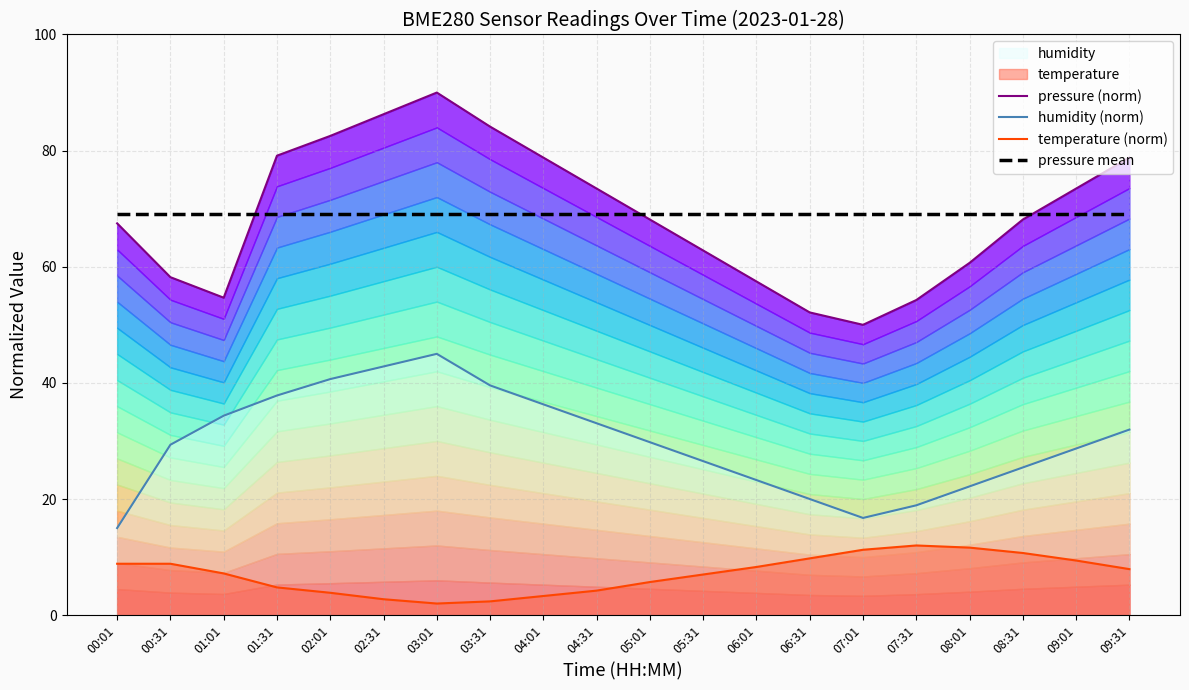

Rank the series by their maximum value, from highest to lowest.

pressure (norm), pressure mean, humidity (norm), temperature (norm)